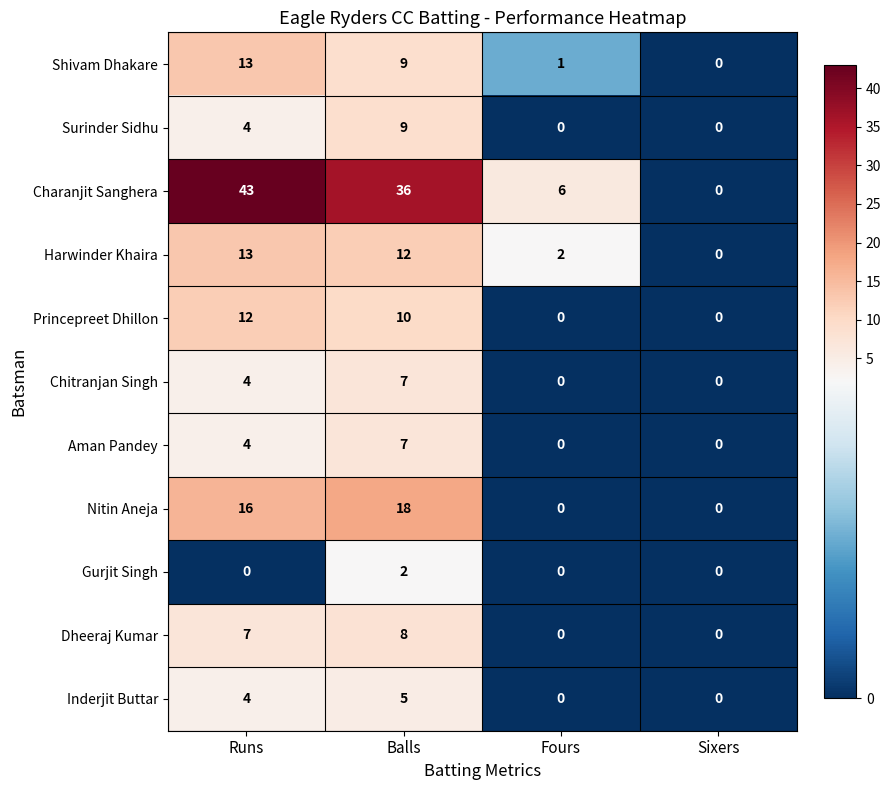

At which category is the sum across all series the highest?

Balls